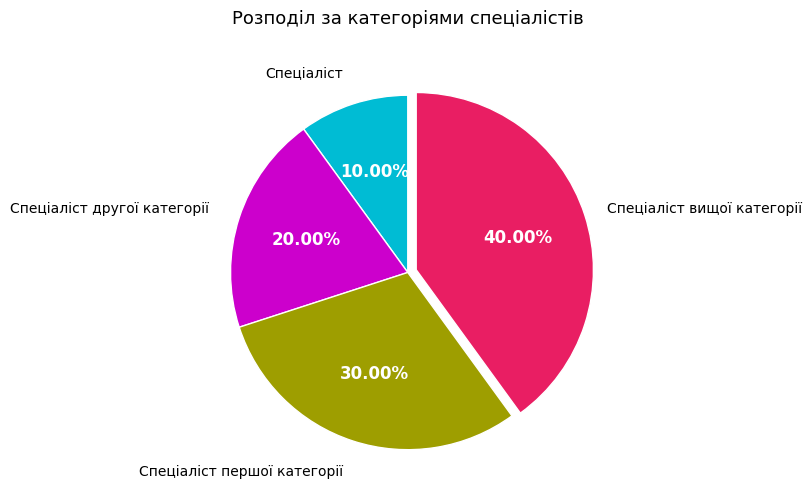

Is it true that Спеціаліст першої категорії is 30% of the pie?

True